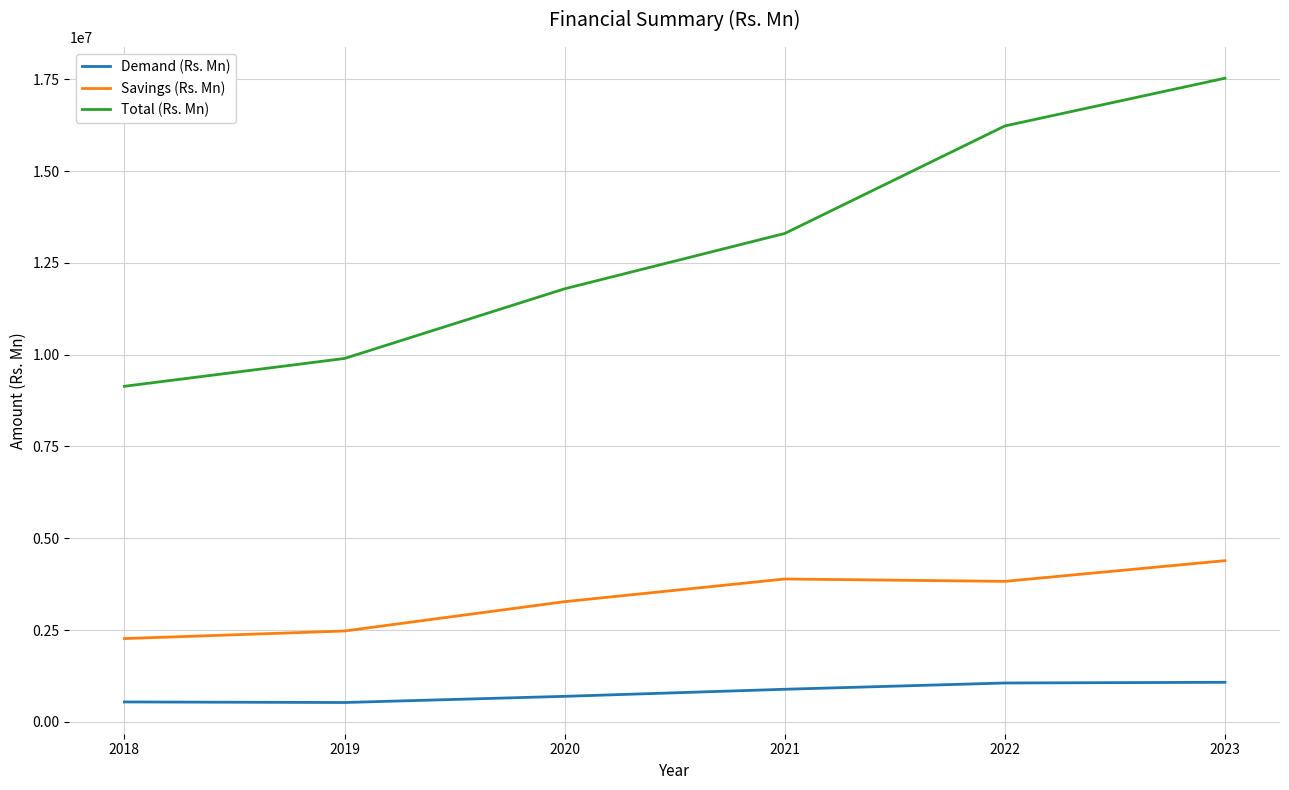

At which category does the chart reach its peak across all series?

2023